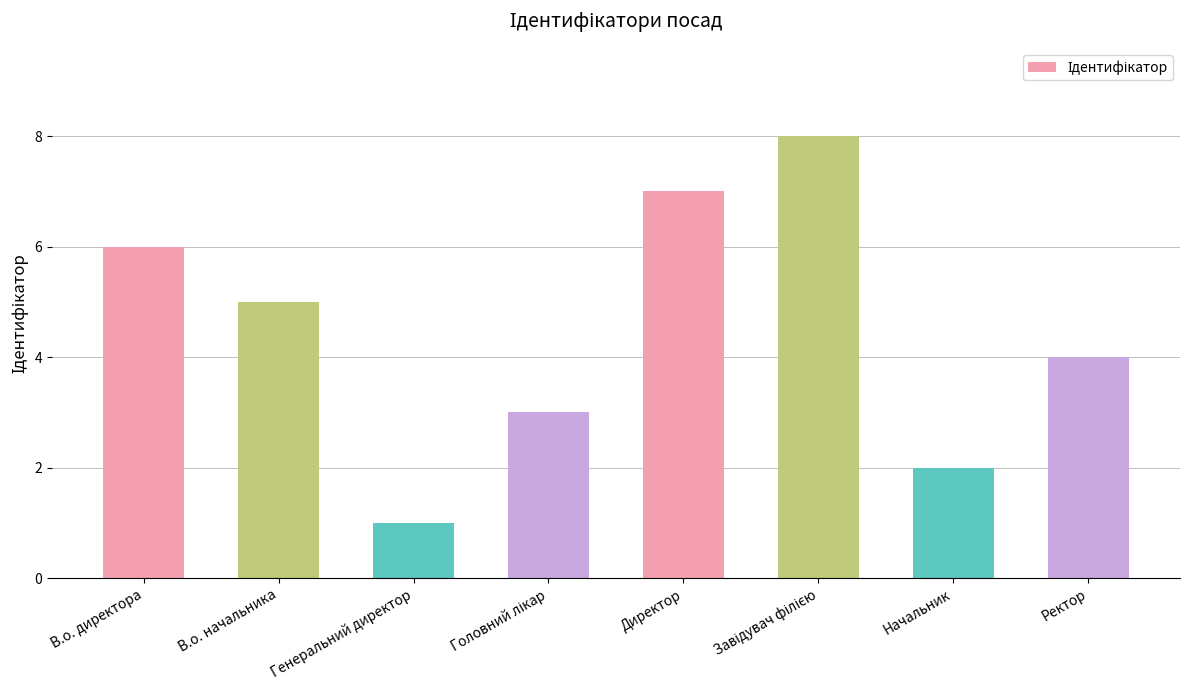

How many data points does each series have?

8